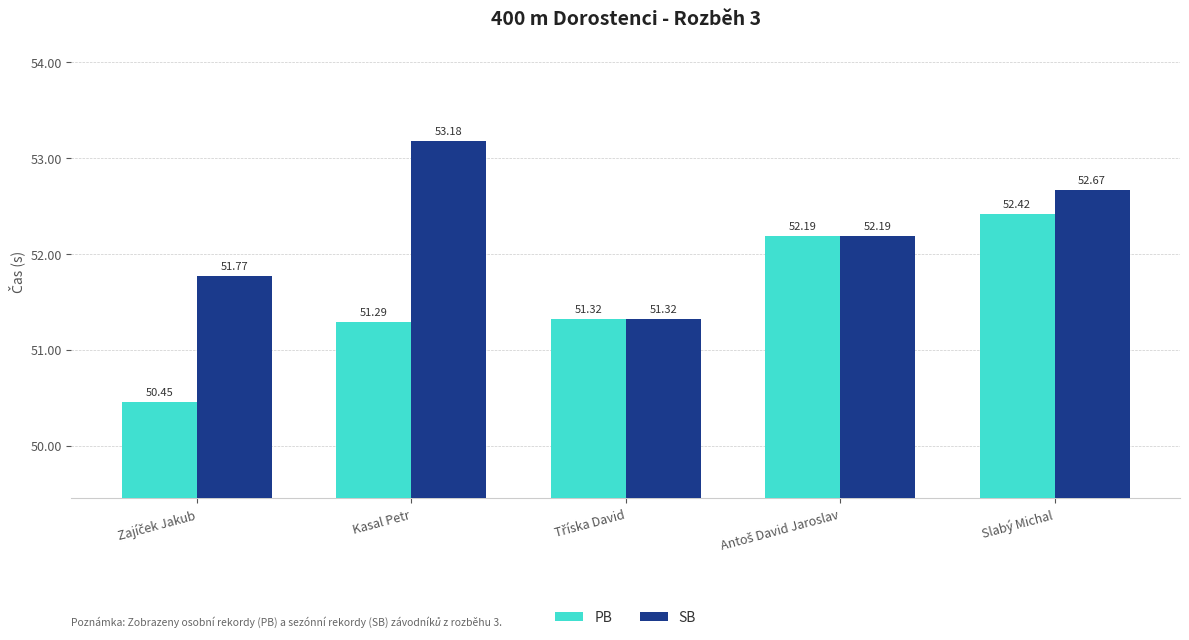

At which label does PB reach its peak?

Slabý Michal